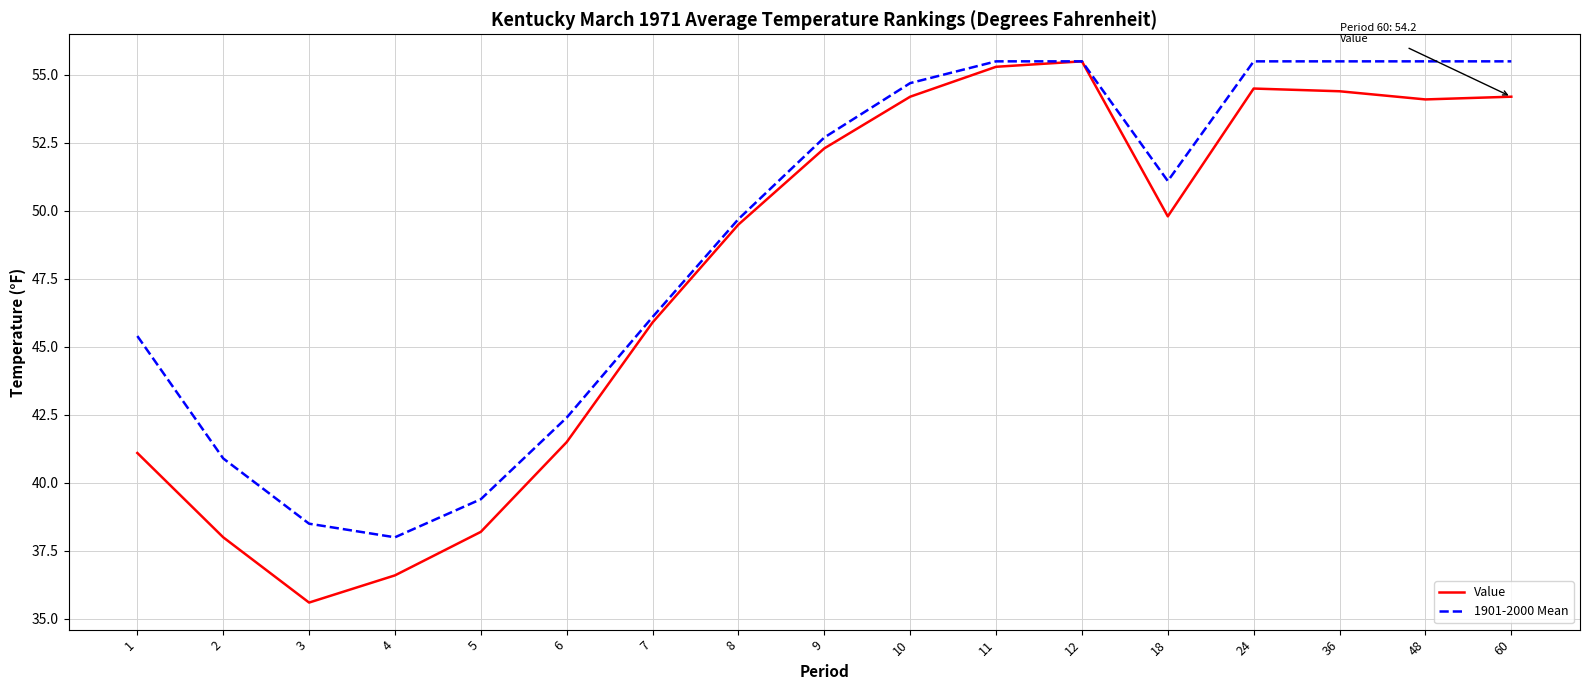

Count the number of data series in this chart.

2